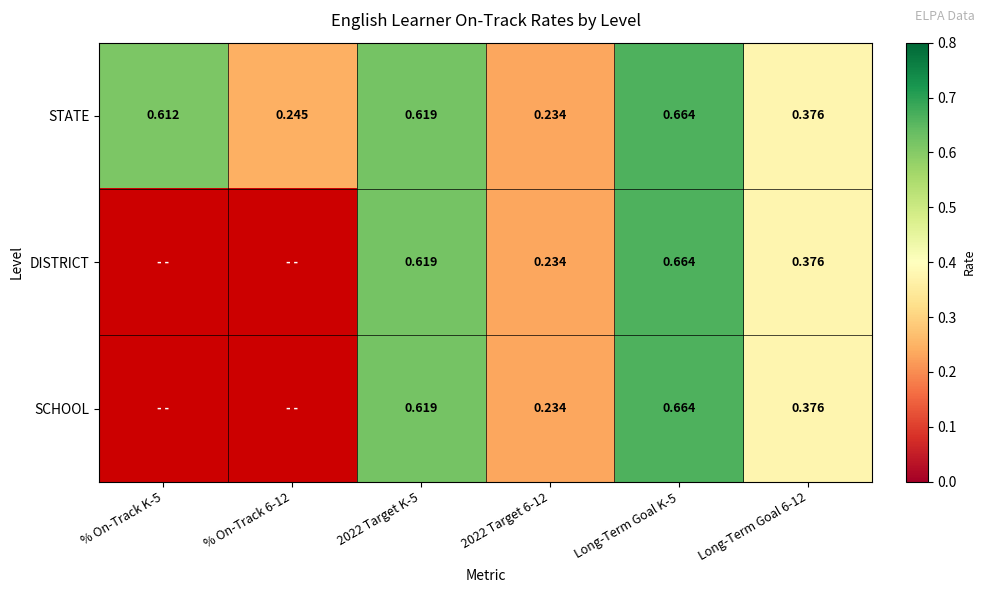

Count the STATE values in the range 0 to 1.

6